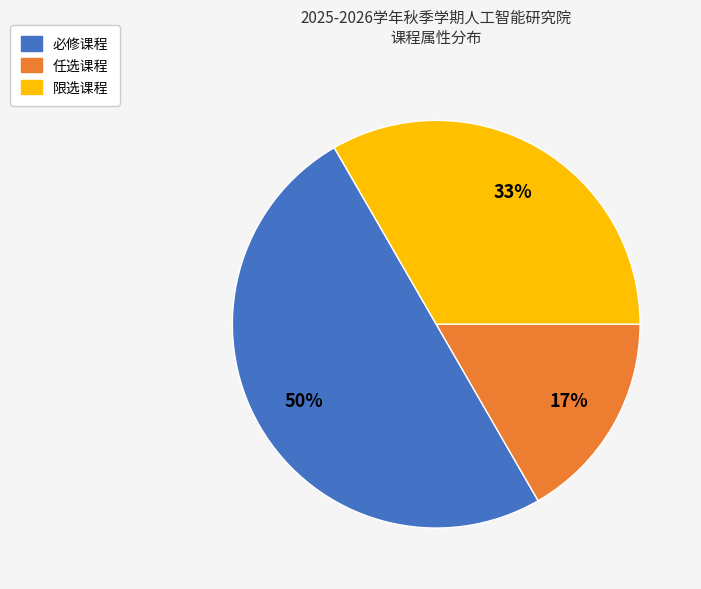

To the nearest percent, what is the average slice percentage?

33%